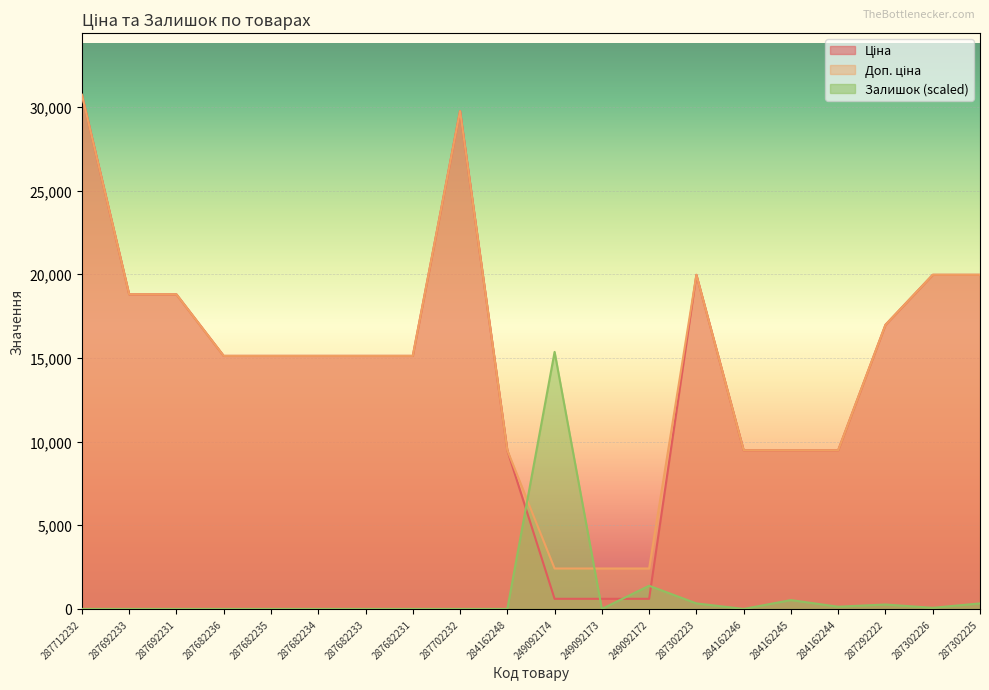

What is the average value of the Залишок series?

919.5